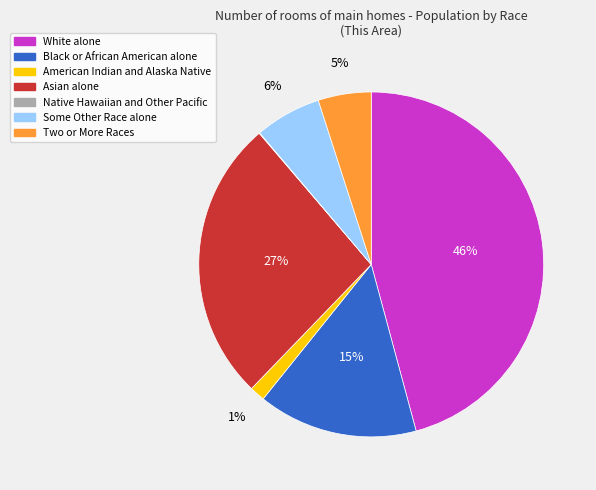

Which category has the biggest portion of the pie?

White alone